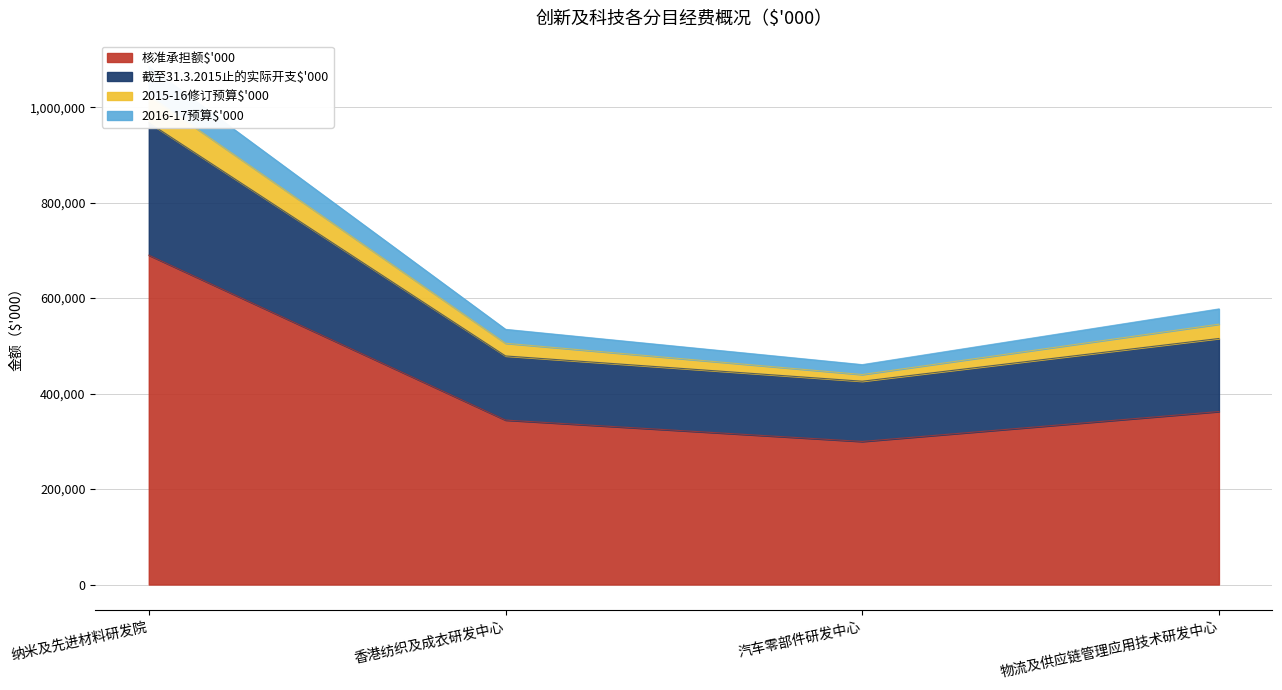

The 核准承担额$'000 series shows 690000 at 纳米及先进材料研发院. True or false?

True